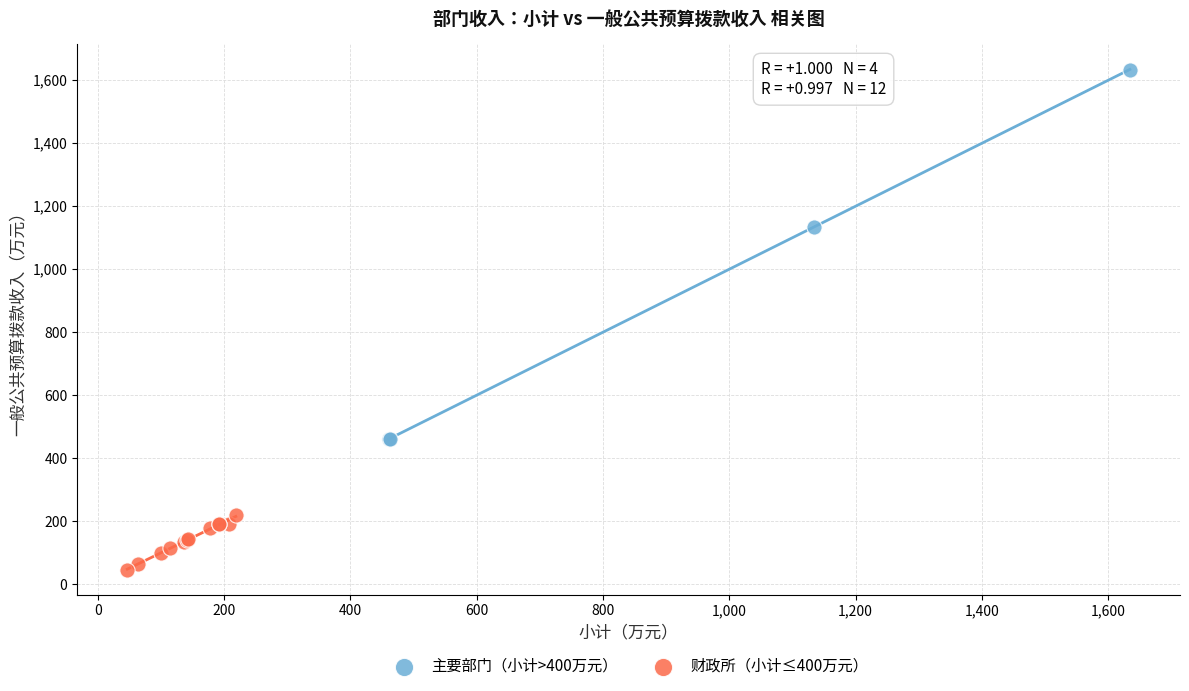

Which series has the widest spread of Y values?

主要部门（小计>400万元）